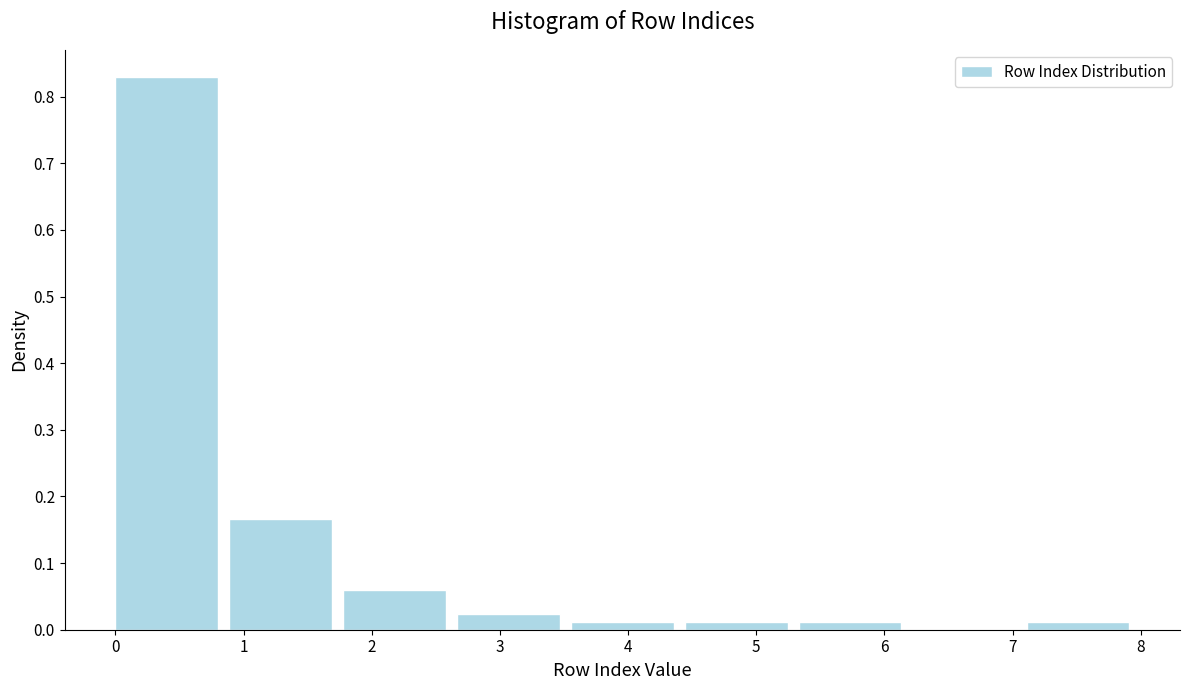

Reading left to right, list every bar in this chart as the range it spans on the x-axis followed by its height. Neither the bar edges nor the heights are printed on the chart, so give them approximately, as read against the axes.

0.0 to 0.9: 0.83
0.9 to 1.8: 0.17
1.8 to 2.7: 0.06
2.7 to 3.6: 0.02
3.6 to 4.4: 0.01
4.4 to 5.3: 0.01
5.3 to 6.2: 0.01
6.2 to 7.1: 0
7.1 to 8.0: 0.01